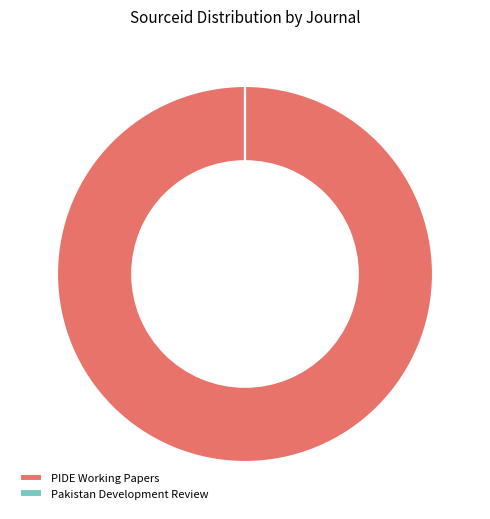

The PIDE Working Papers slice represents 86% of the pie. True or false?

False